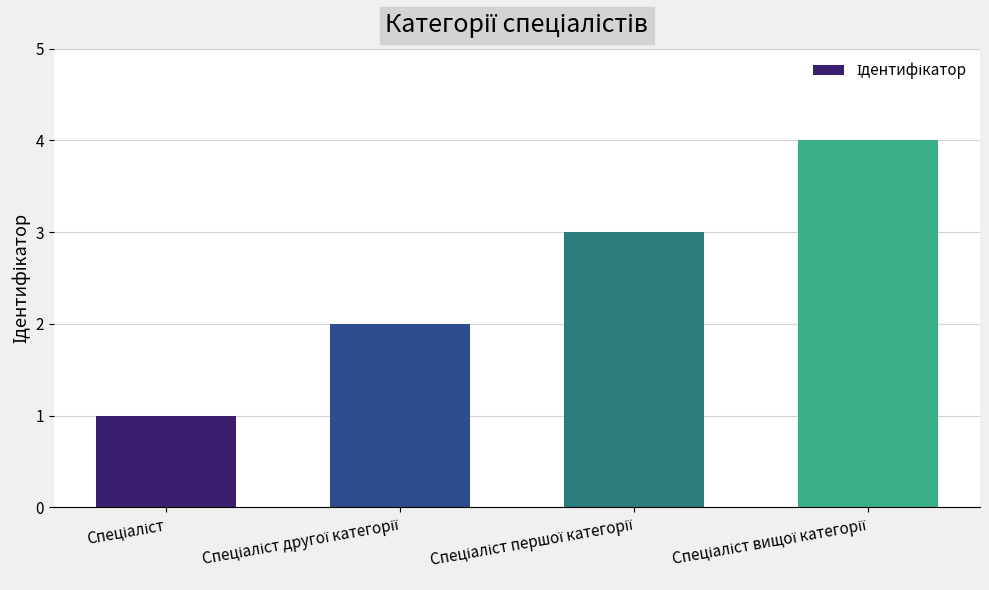

Are the bars grouped side by side (vs. stacked)?

No